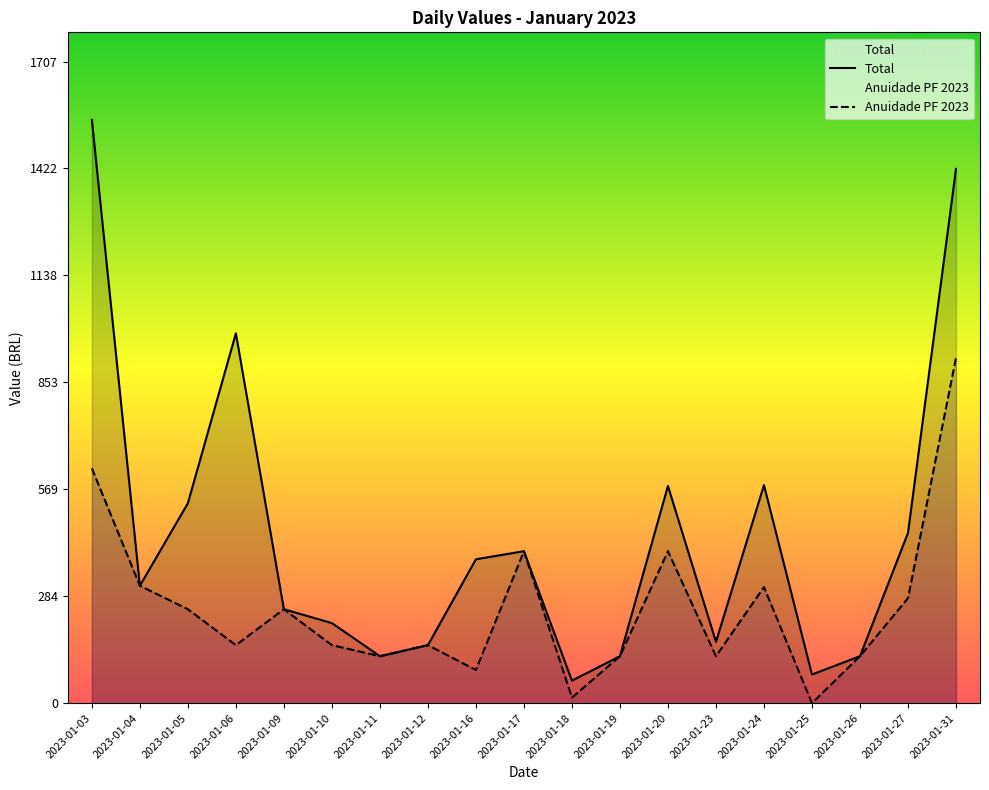

What are all the series names shown in the legend?

Total, Anuidade PF 2023